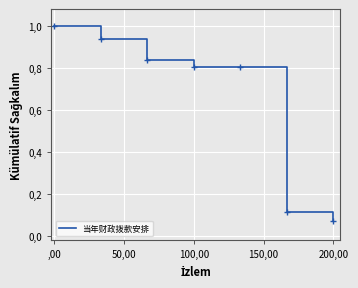

Is this an area chart (filled region under the line)?

No